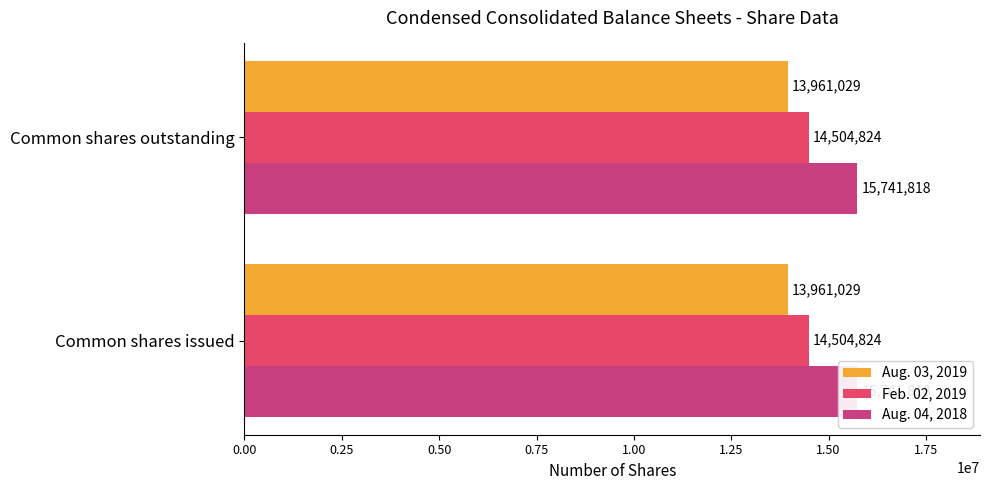

List the series in order of their peak value, lowest first.

Aug. 03, 2019, Feb. 02, 2019, Aug. 04, 2018